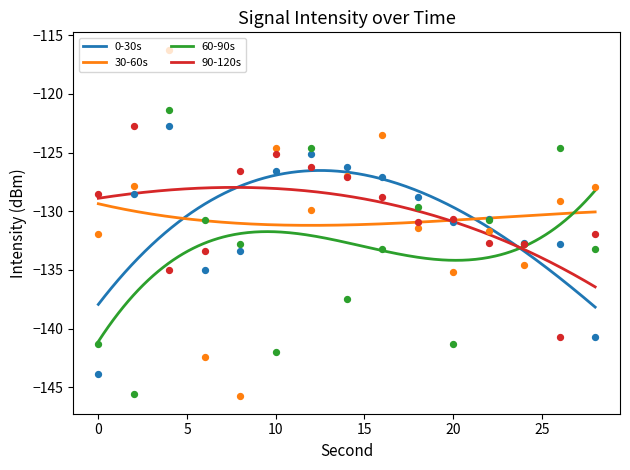

Which series contains the lowest Y value?

30-60s